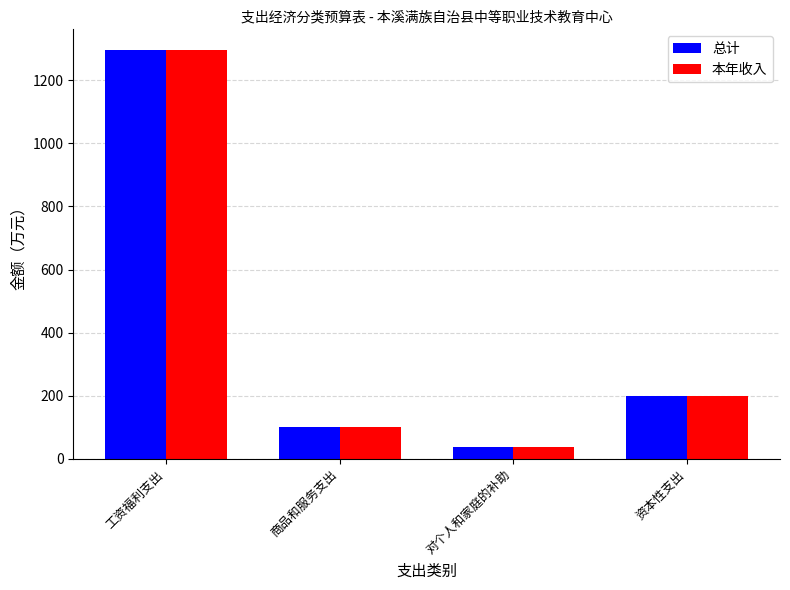

What is the difference between the maximum and minimum values in the 总计 series?

1258.5